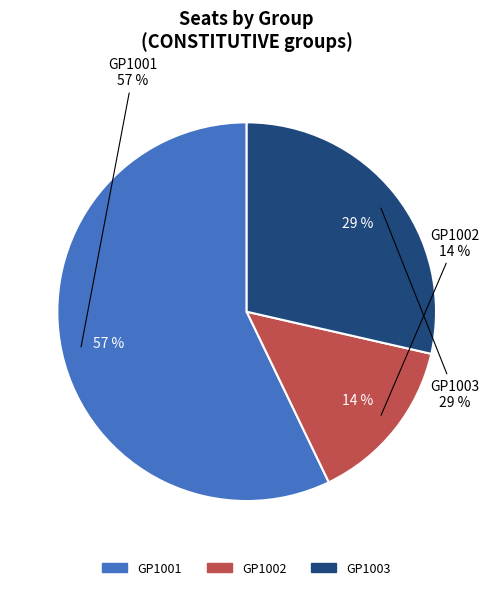

Rank the categories by value from lowest to highest.

GP1002, GP1003, GP1001